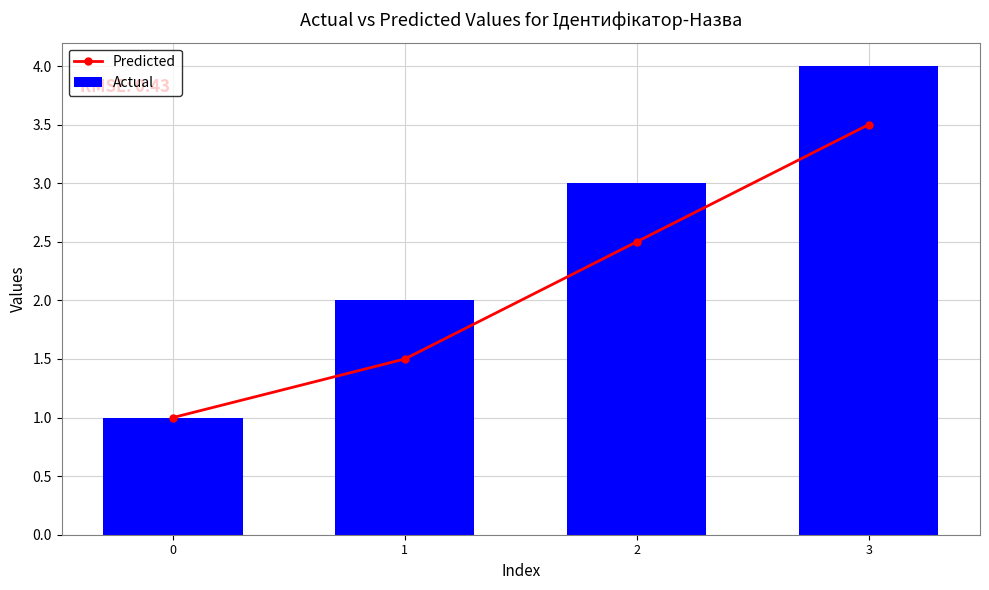

True or false: Predicted has a value of 0.4 at 0.

False